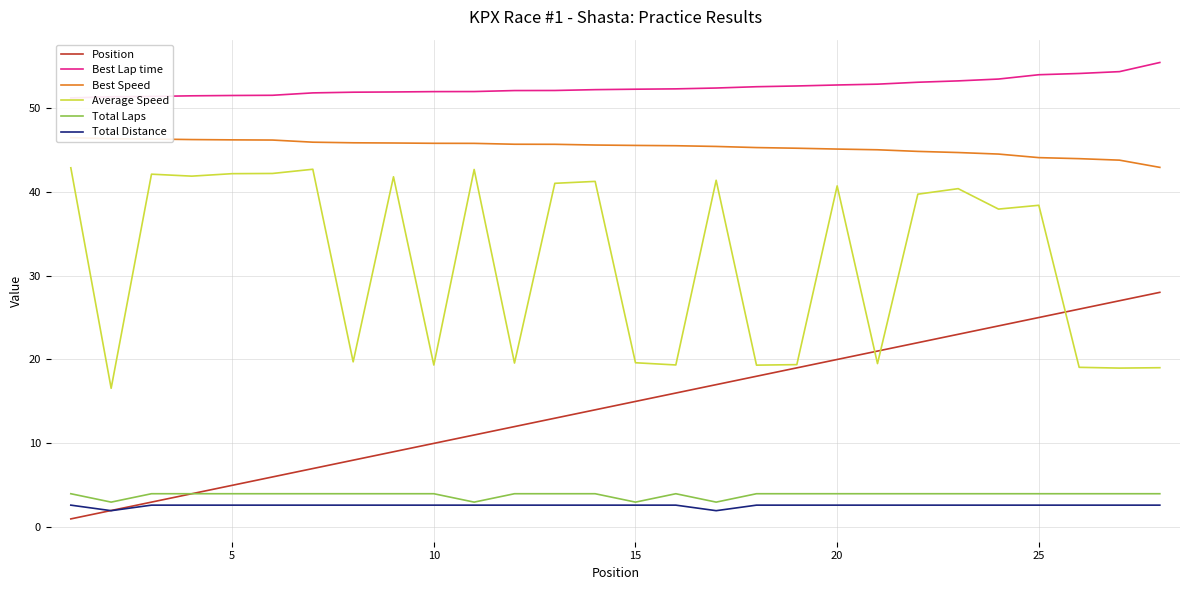

What are all the series names shown in the legend?

Position, Best Lap time, Best Speed, Average Speed, Total Laps, Total Distance